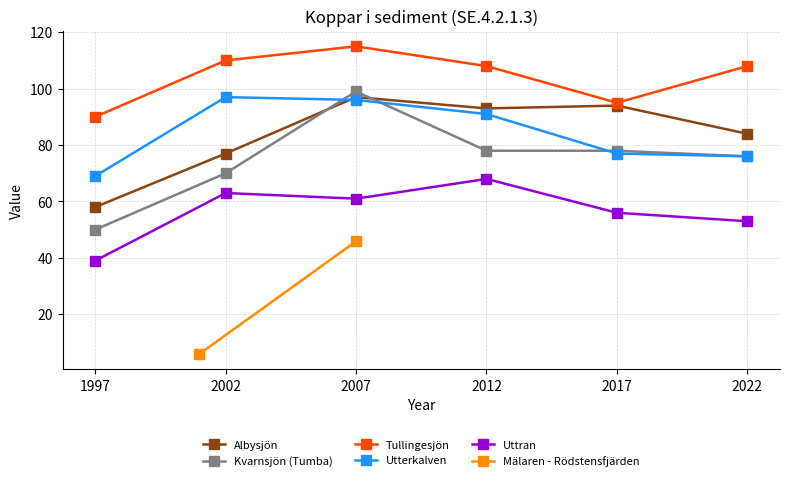

List the labels in order of Uttran value, largest first.

2012, 2002, 2007, 2017, 2022, 1997